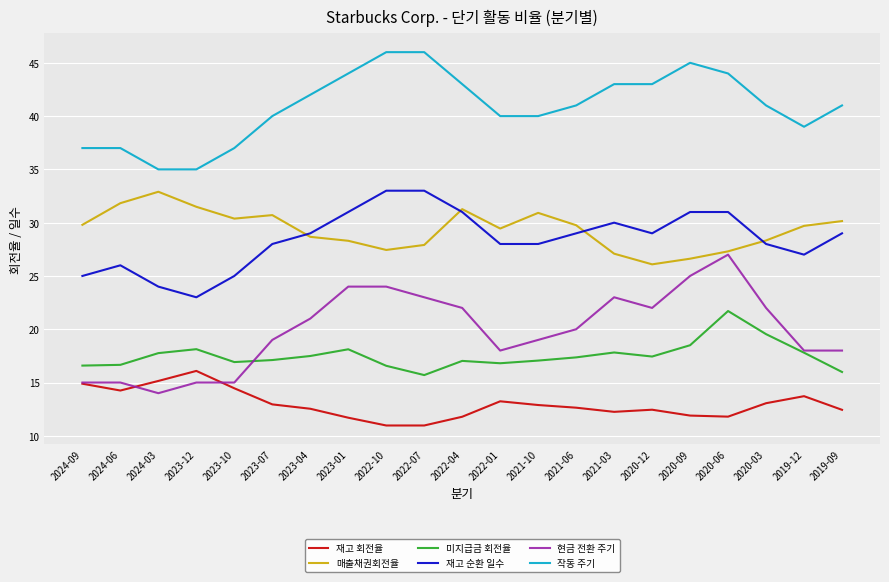

The value of 재고 회전율 at 2020-03 is 13.1. True or false?

True